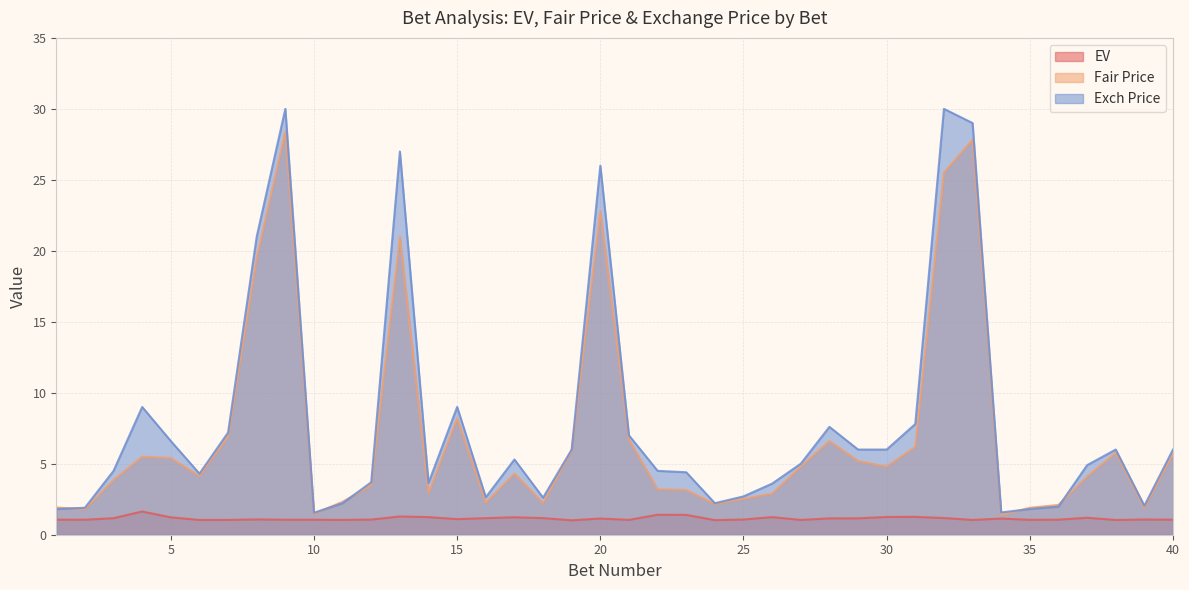

True or false: Exch Price has a value of 26.0 at 20.

True